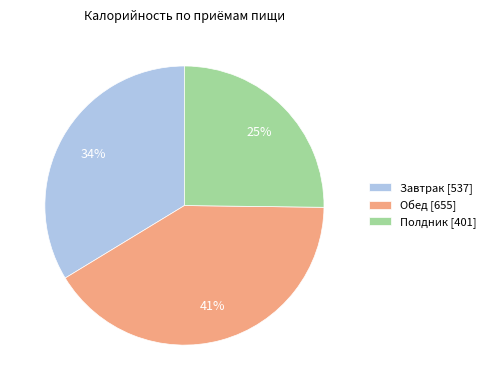

Is there any slice that represents more than half of the pie?

No